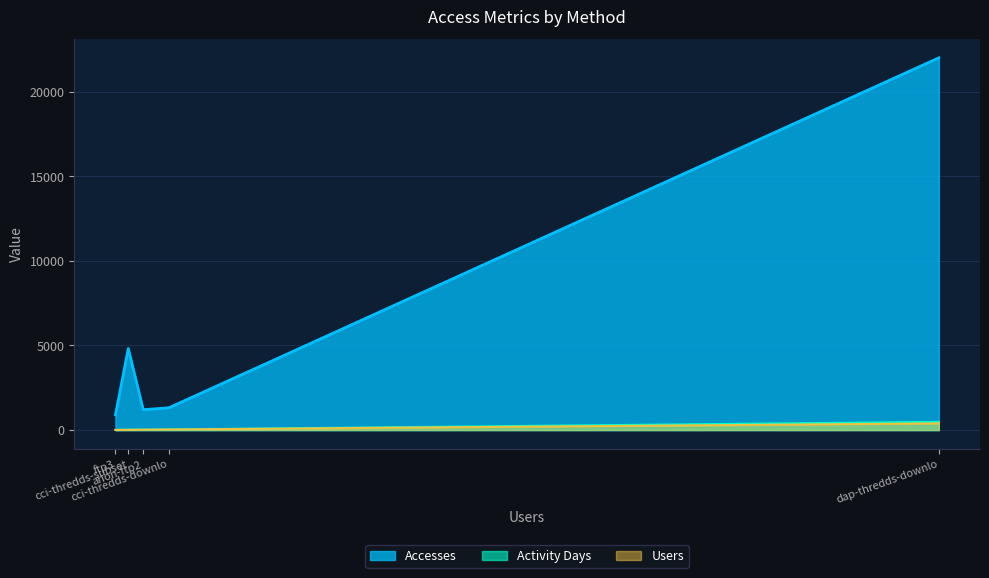

What is the lowest value of the Activity Days series?

9